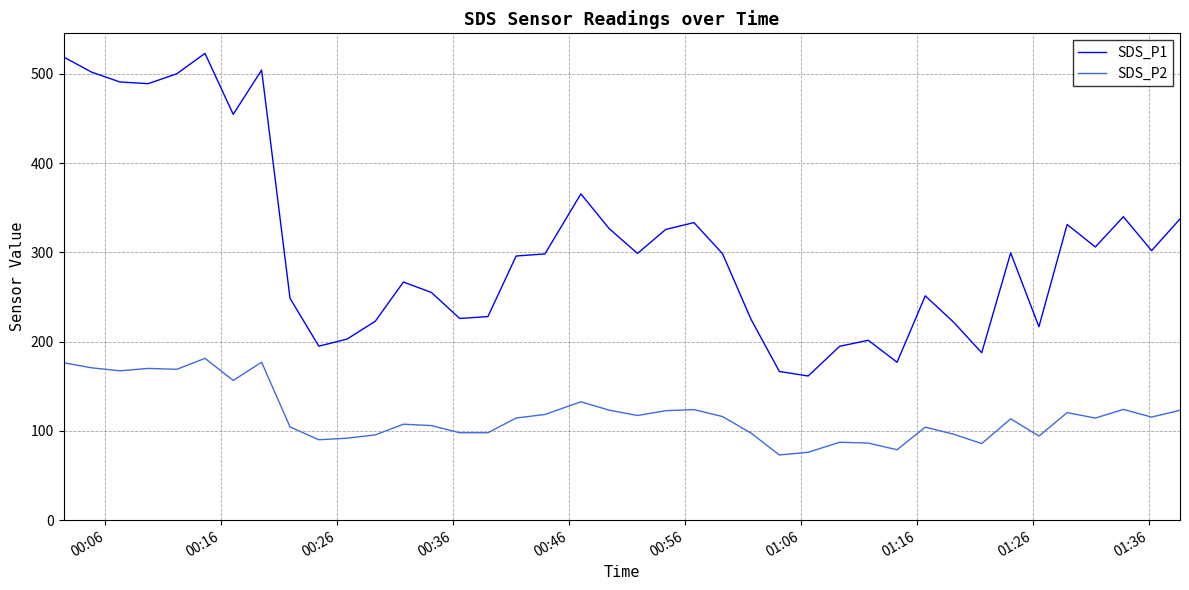

List the series in order of their peak value, lowest first.

SDS_P2, SDS_P1